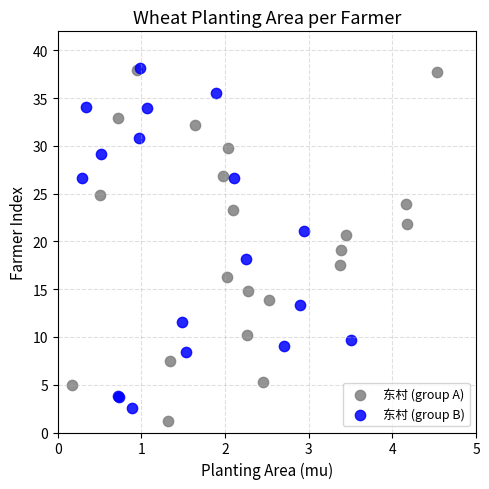

Which series has the widest spread of Y values?

东村 (group A)